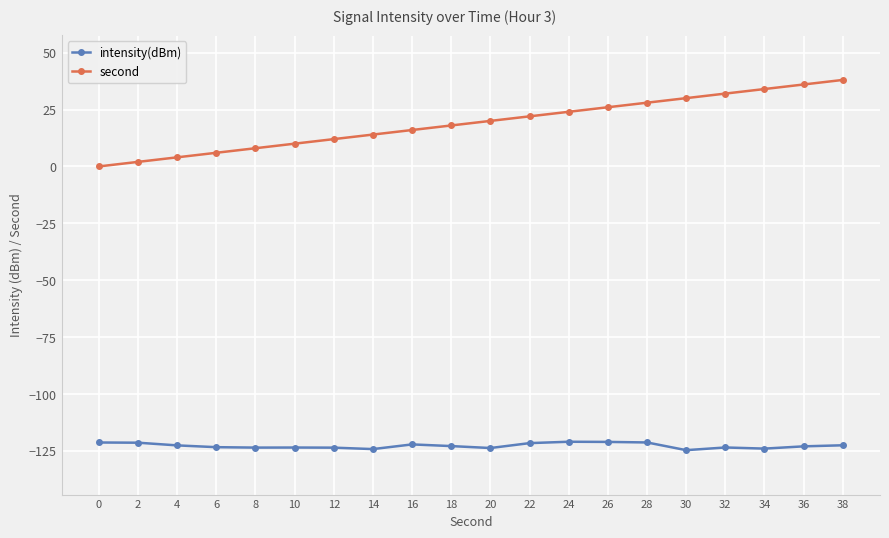

What is the highest value of the intensity(dBm) series?

-120.9